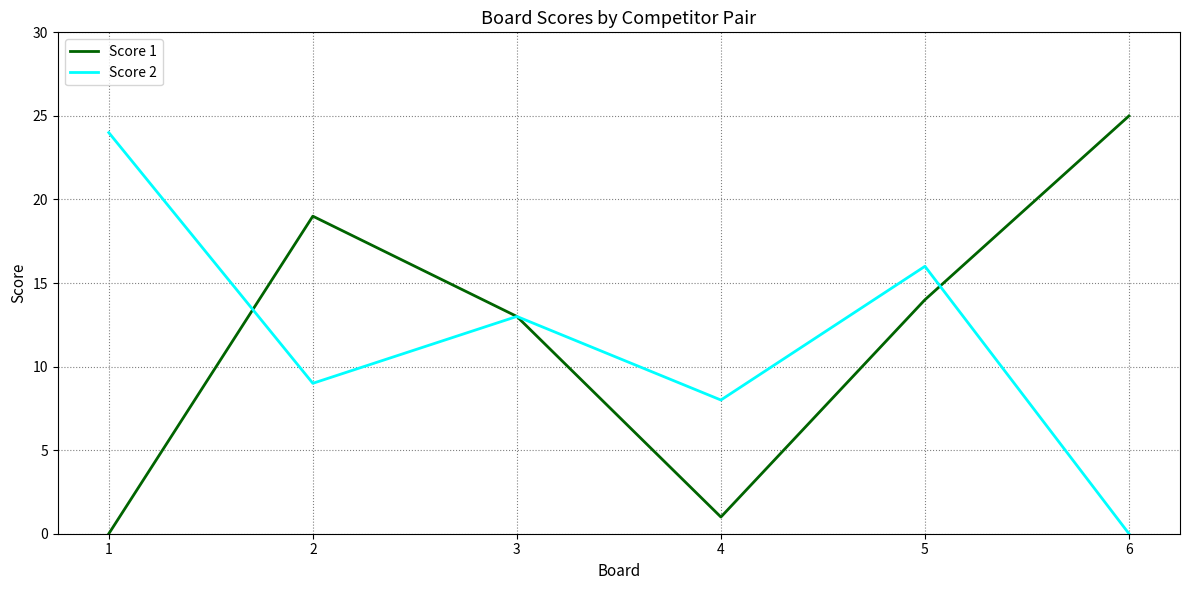

What is the maximum value for Score 2?

24